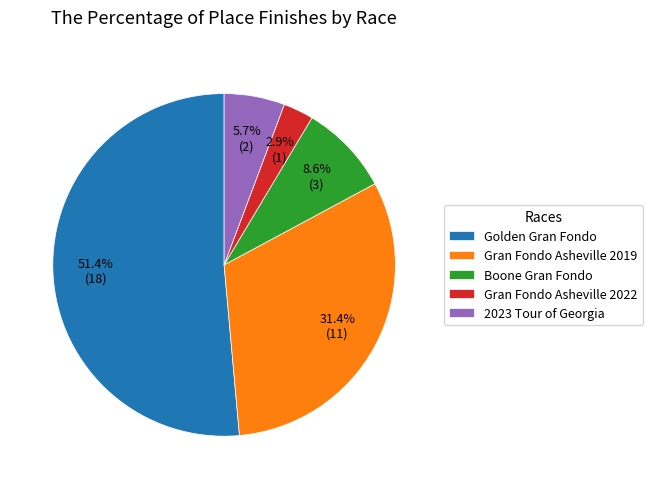

Is it true that Gran Fondo Asheville 2019 is 46% of the pie?

False